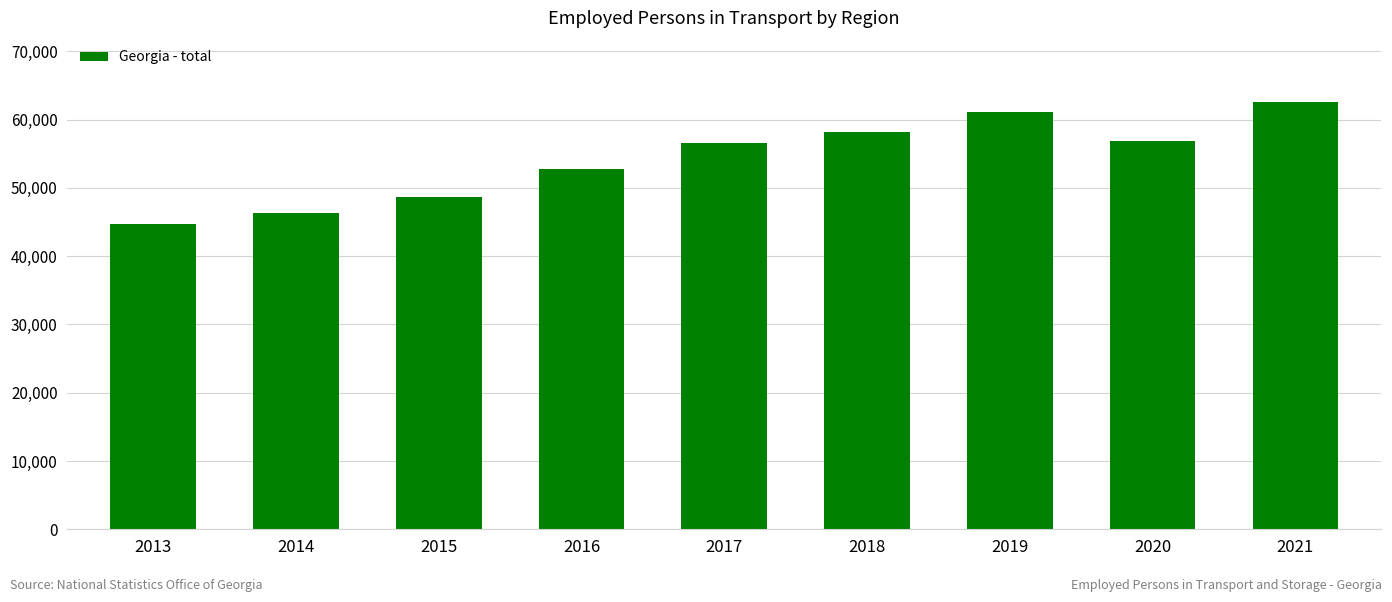

What is the change in value from 2017 to 2018?

+1617.5